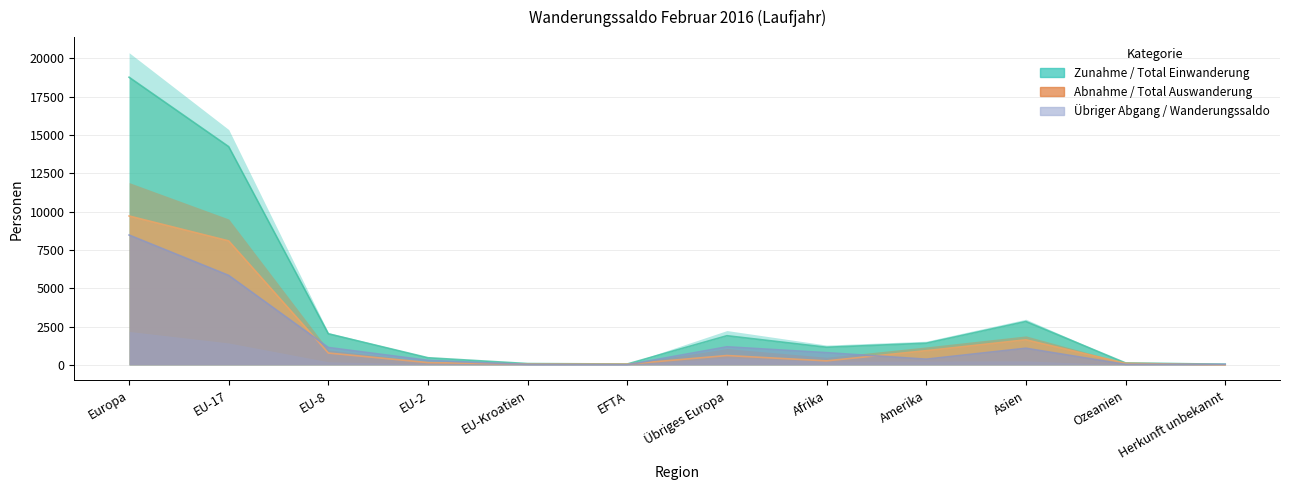

What is the sum of the Zunahme (col_1) values at EU-2 and Ozeanien?

591